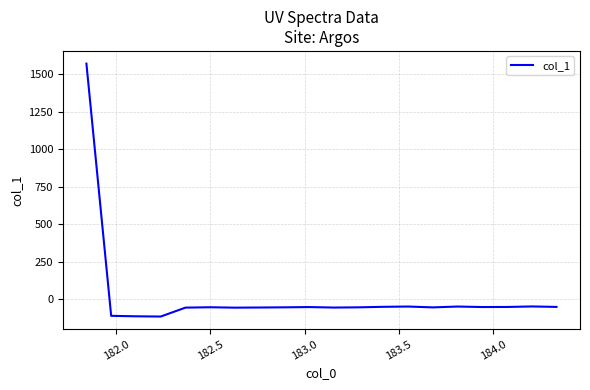

What is the smallest value displayed?

-116.8